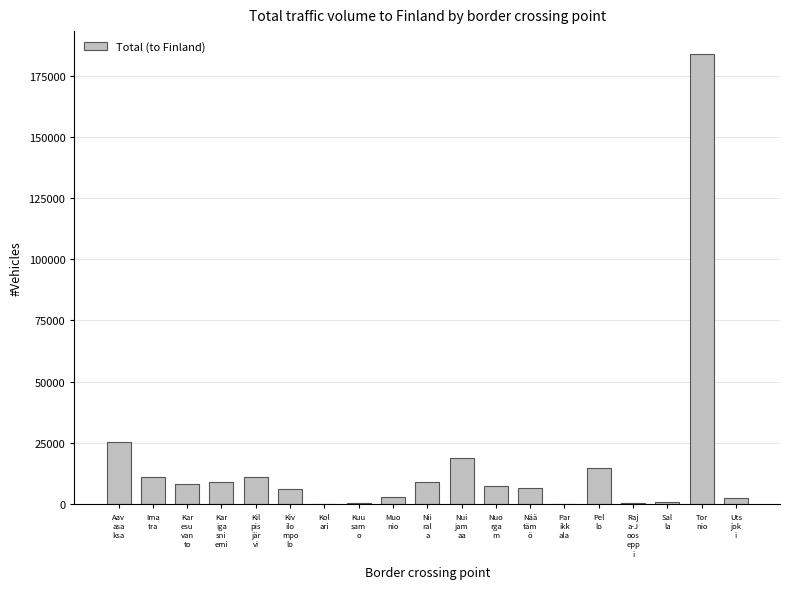

Where is the data nearest to the value 92005?

Aav
asa
ksa